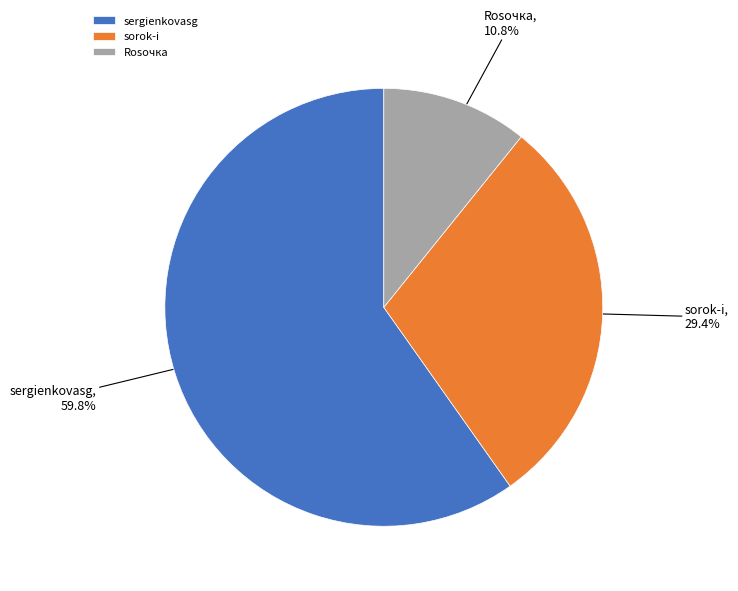

What percentage is the sorok-i slice, to the nearest percent?

29%